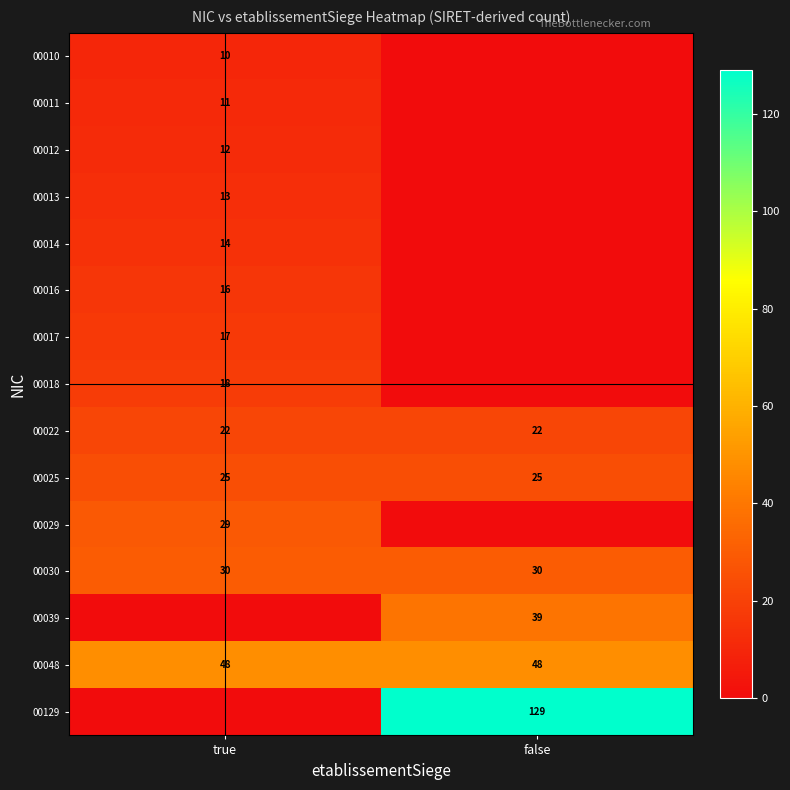

Is it true that 00048 equals 48 at true?

True